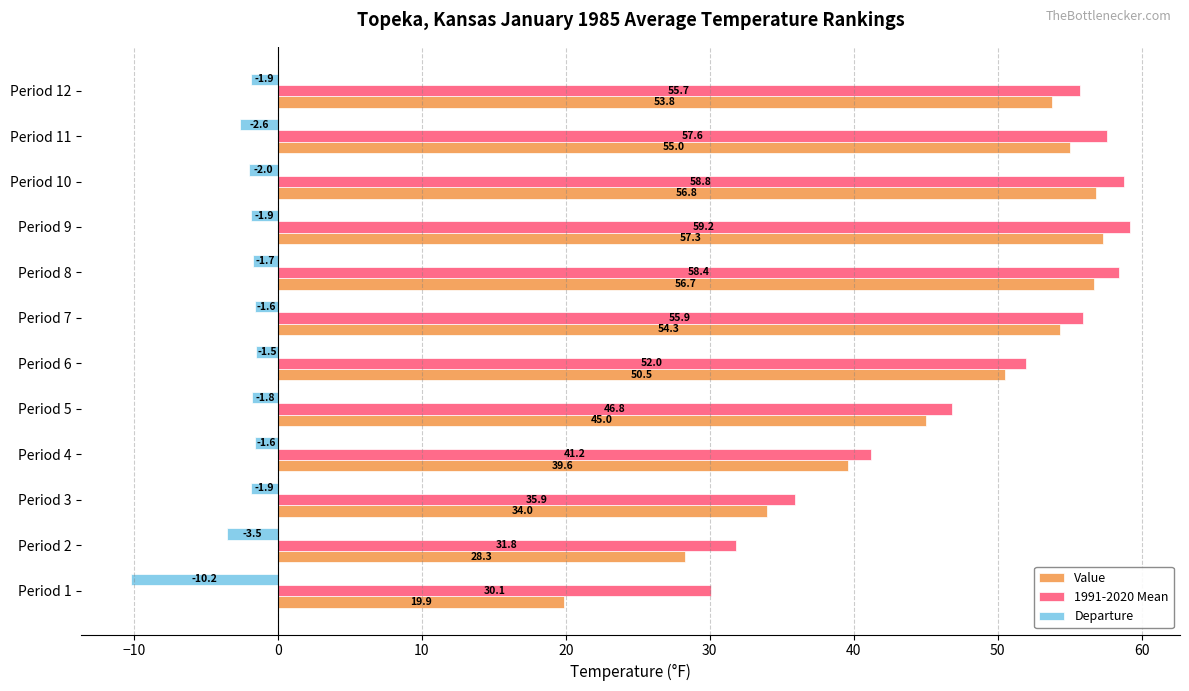

At which category is the sum across all series the highest?

Period 9